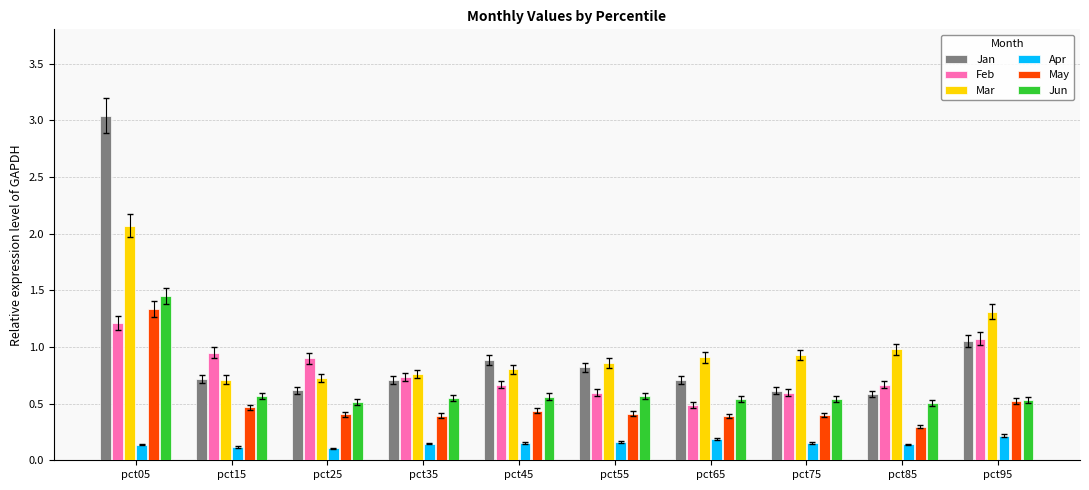

What value does the May series have at pct45?

0.4